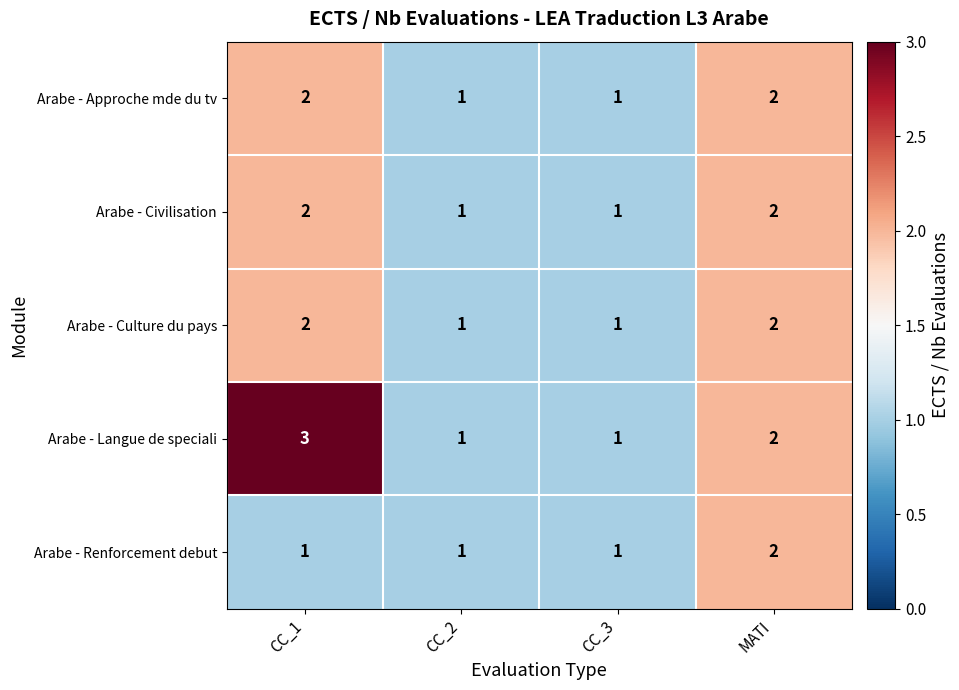

What is the total value across all series at CC_1?

10